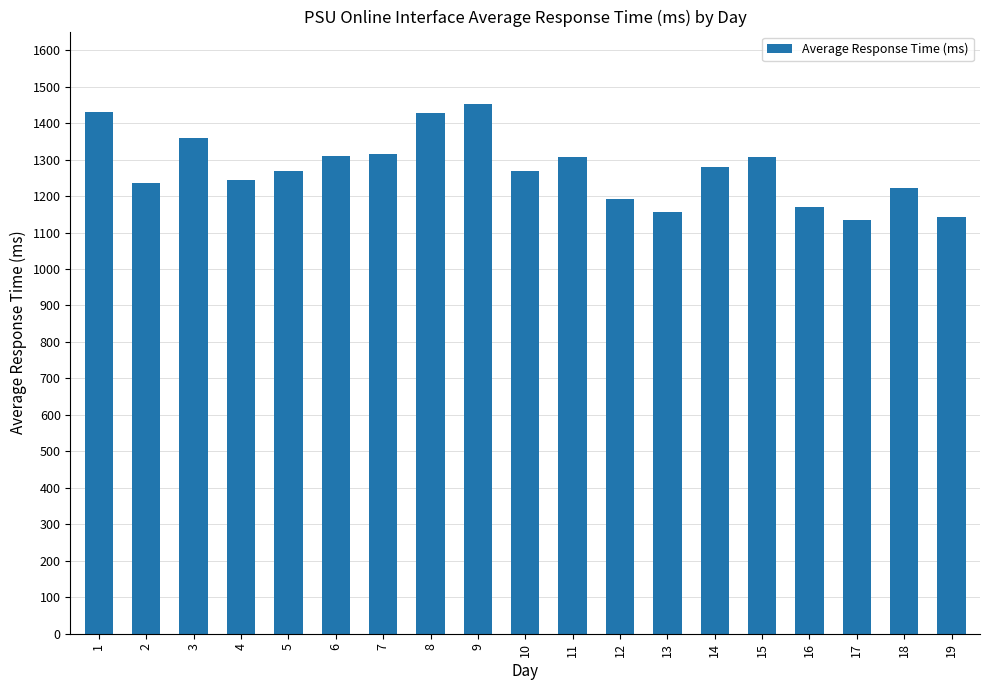

What is the ratio of the value at 11 to the value at 10?

1.0